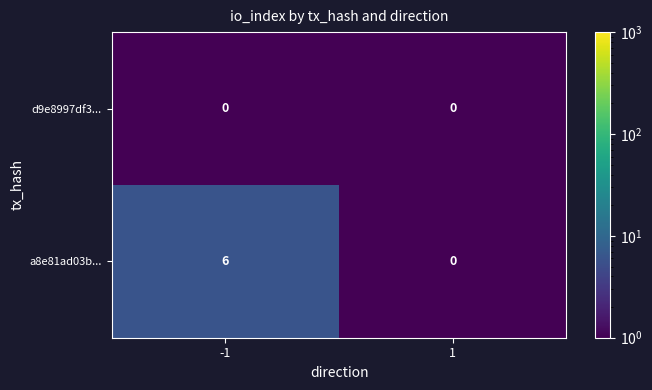

What value does the a8e81ad03b... series have at -1?

6